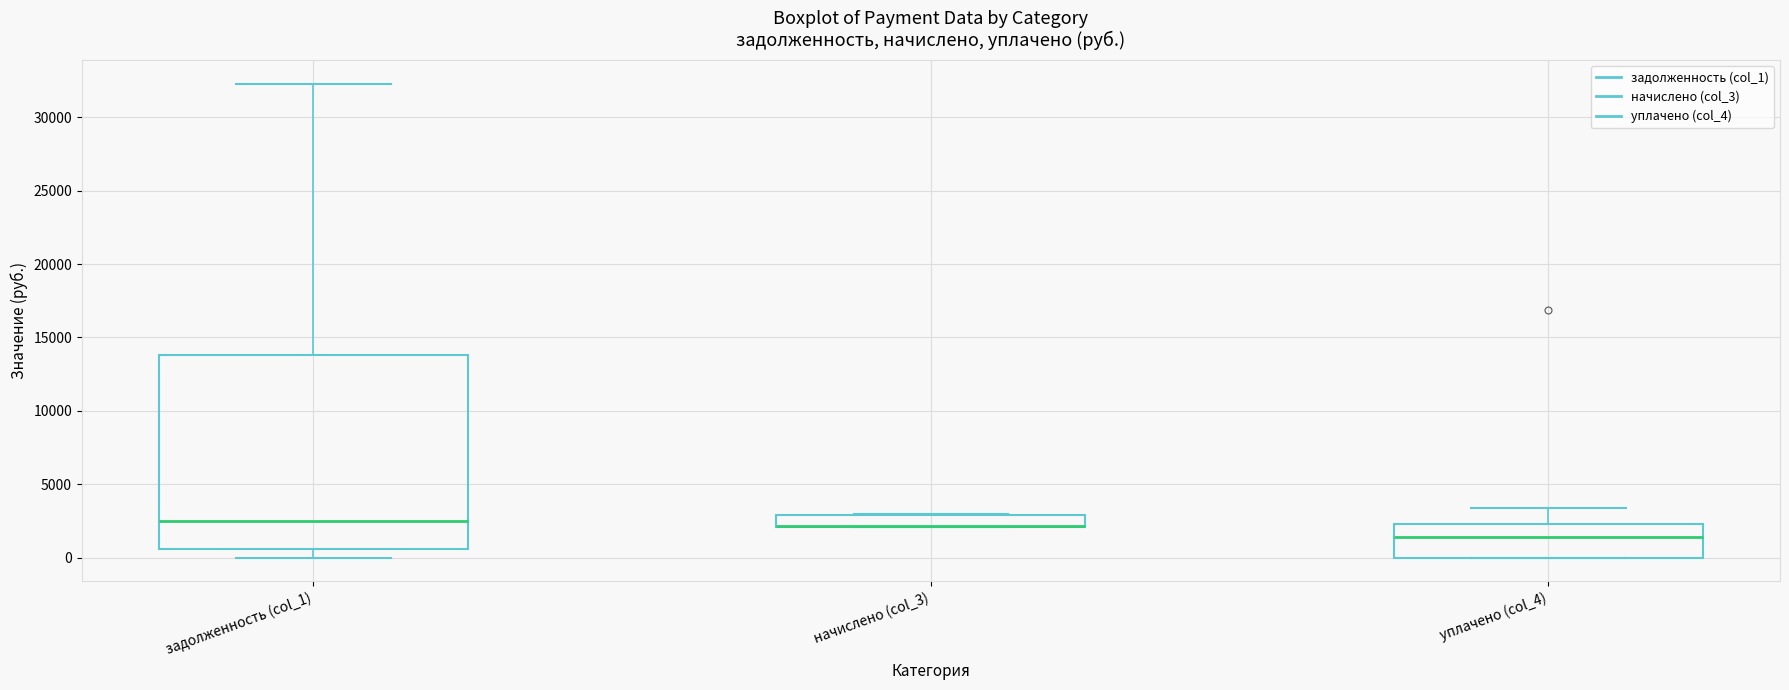

Reading left to right, transcribe this box plot: for each box, give where its median line is, the range the box spans, and where its two whiskers end, as read against the y-axis. The values are not printed on the chart, so give them approximately, as read against the axis.

задолженность (col_1): median 2500, box 500 to 14000, whiskers 0 to 32500
начислено (col_3): median 2000 (drawn on the box's lower edge), box 2000 to 3000, whiskers 2000 to 3000
уплачено (col_4): median 1500, box 0 to 2500, whiskers 0 to 3500